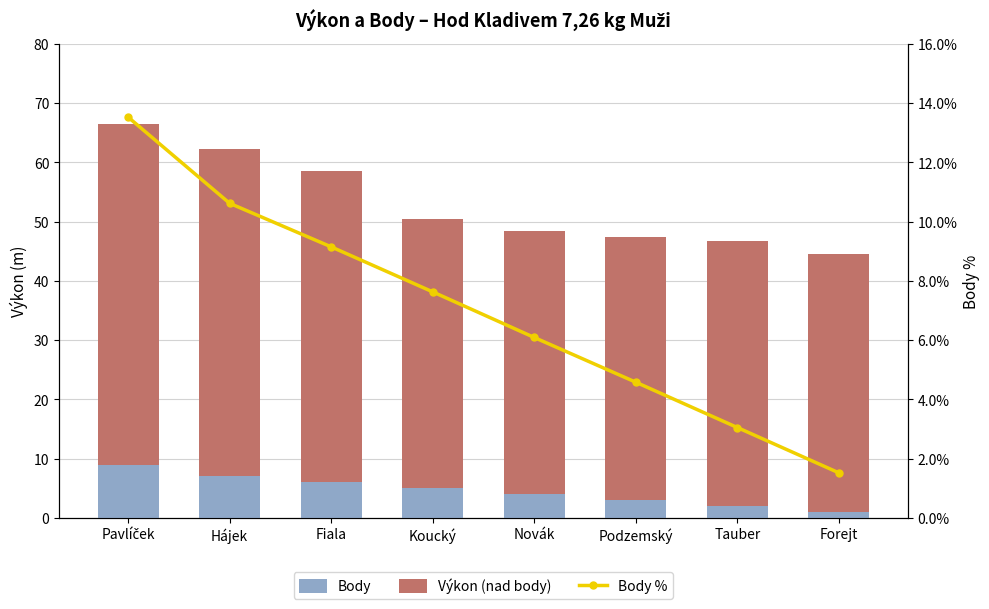

What is the value of the Body bar at the 8th from the left?

1.0